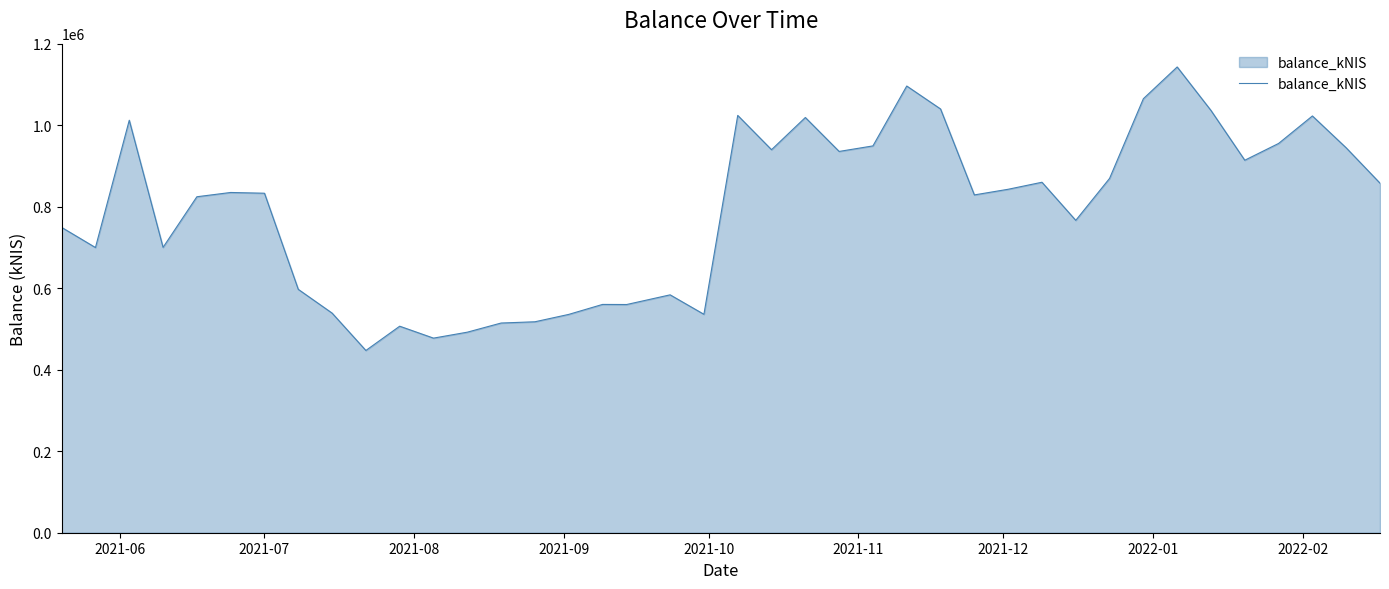

What is the difference between the maximum and minimum values?

696137.7